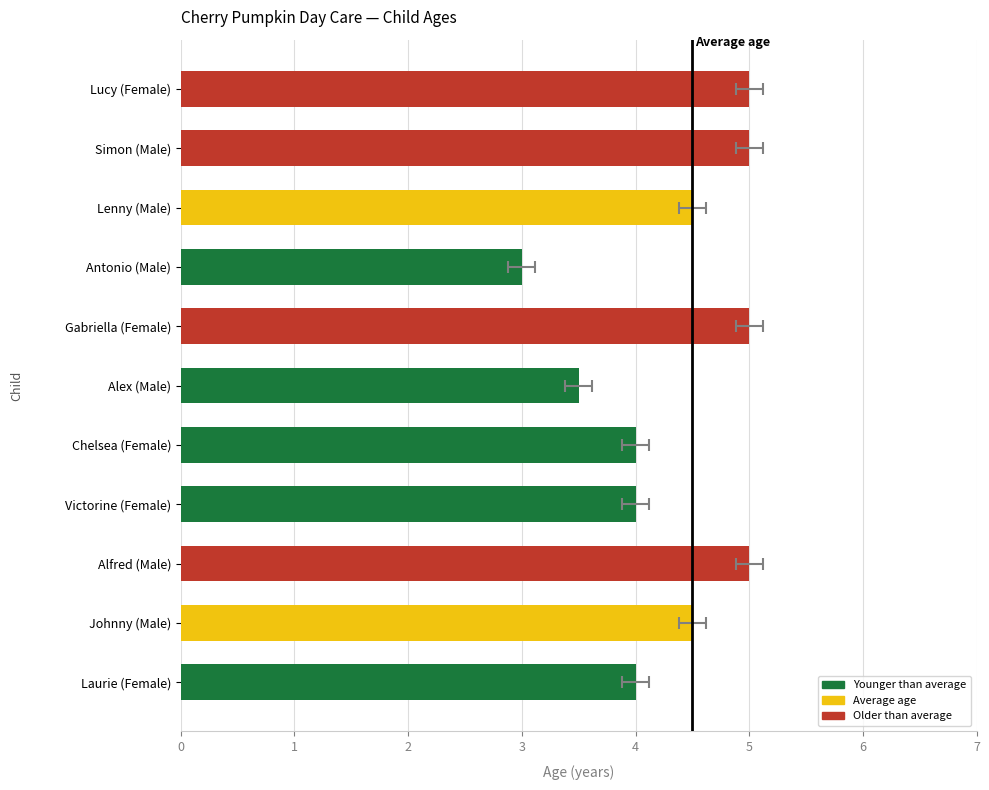

Are the bars horizontal?

Yes